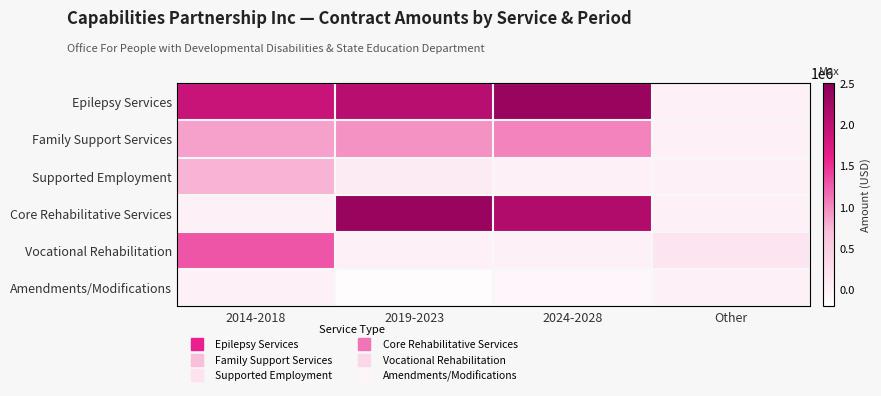

What is the maximum value shown in the chart?

2370119